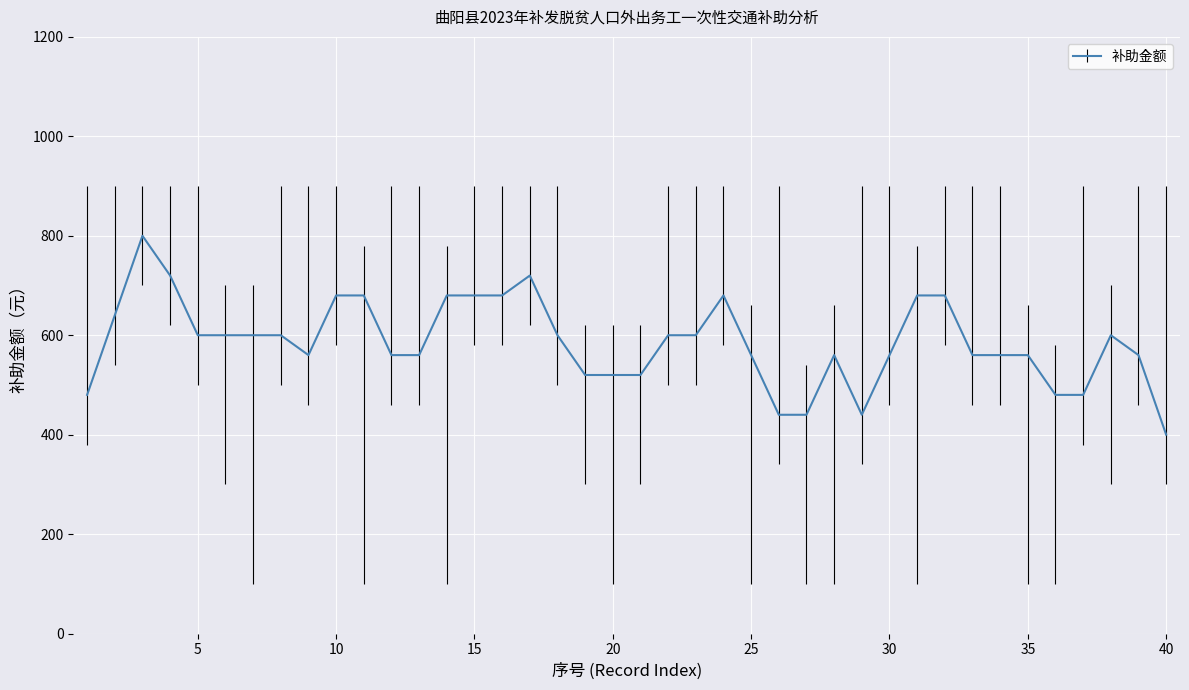

What is the smallest value displayed?

400